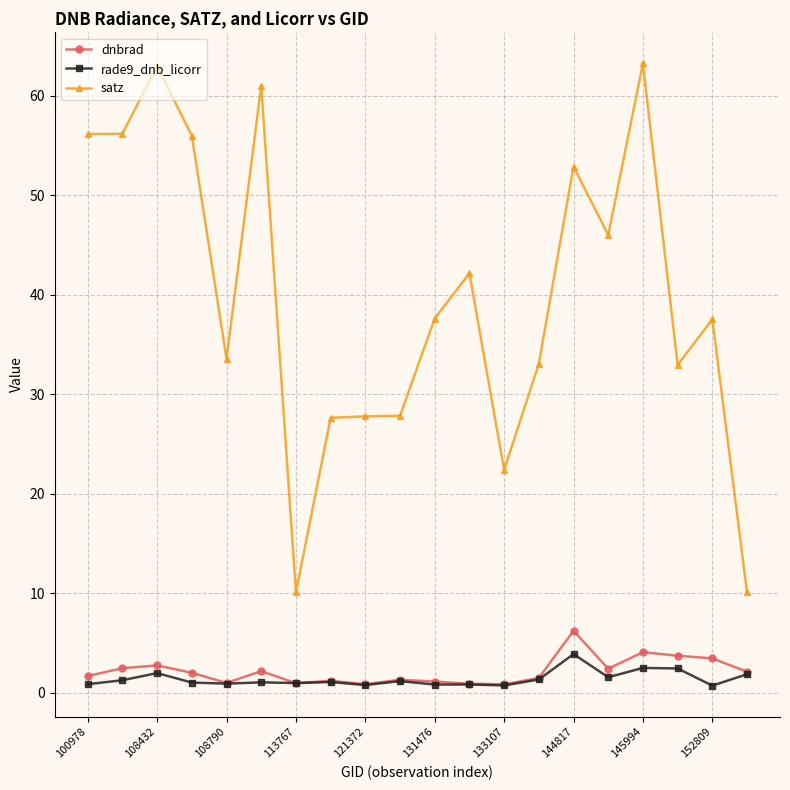

Which series has the largest range (max minus min)?

satz